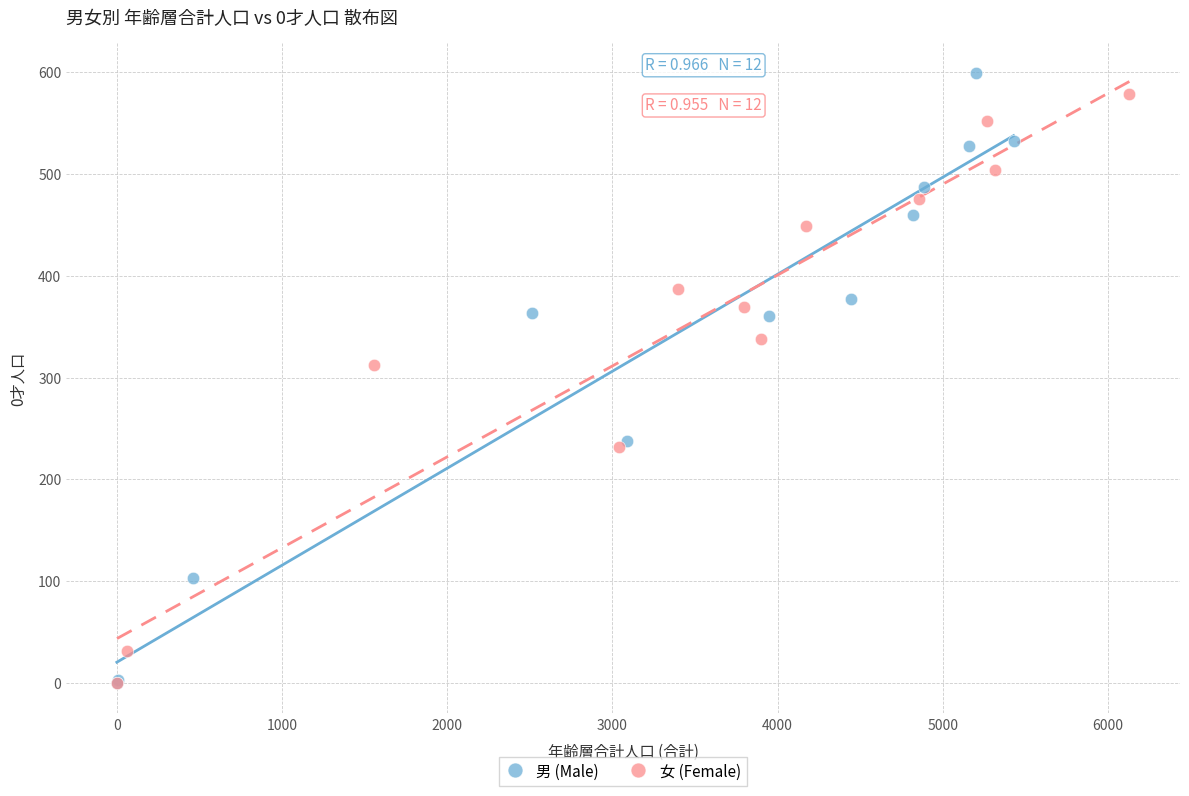

Which series has the widest spread of Y values?

男 (Male)